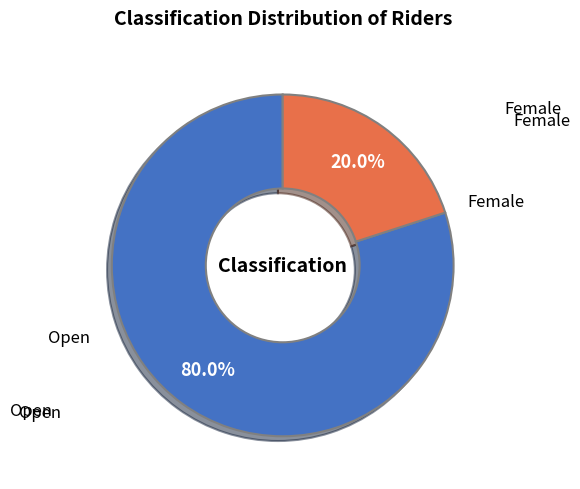

Rank the categories by value from highest to lowest.

Open, Female